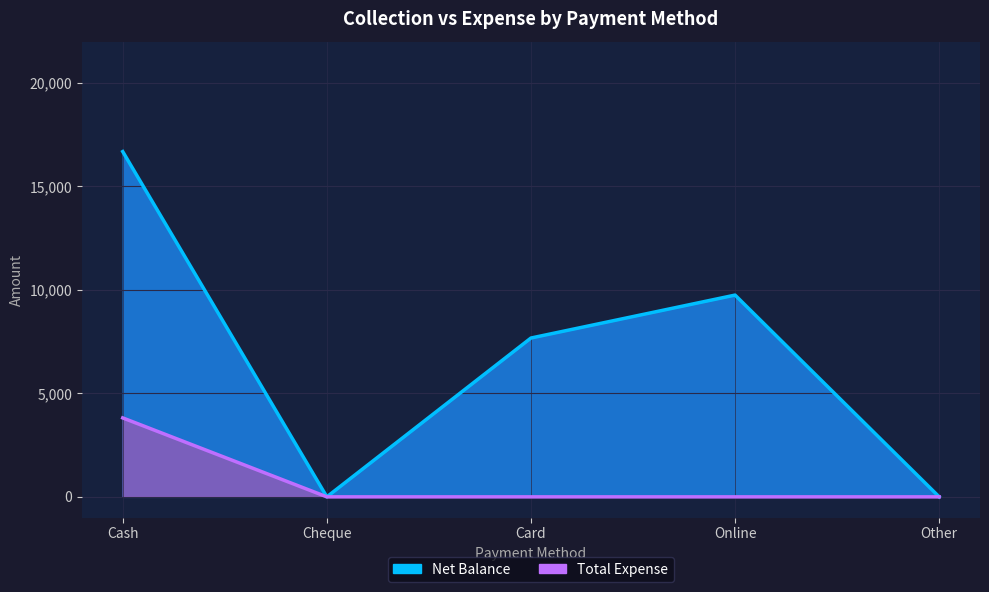

Between Other and Online, which is larger?

Online